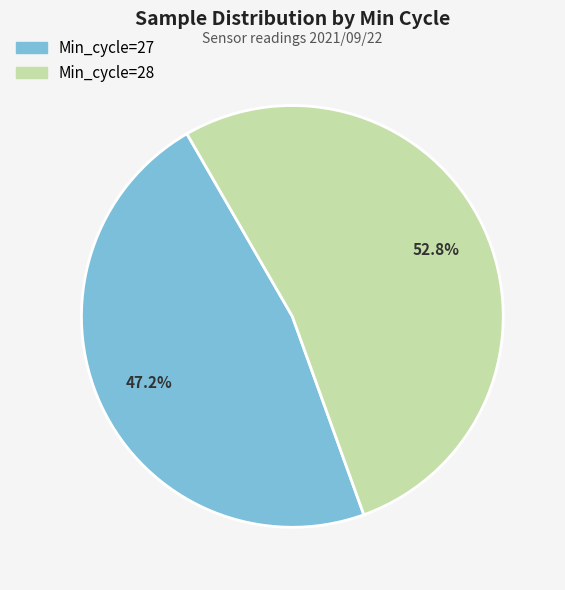

Which category has the smallest portion of the pie?

Min_cycle=27